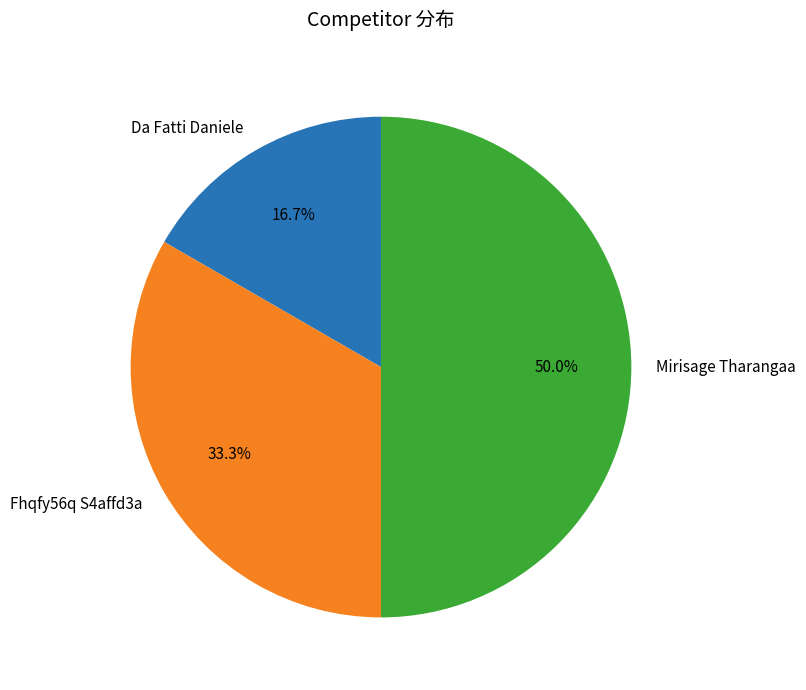

The Fhqfy56q S4affd3a slice represents 45% of the pie. True or false?

False